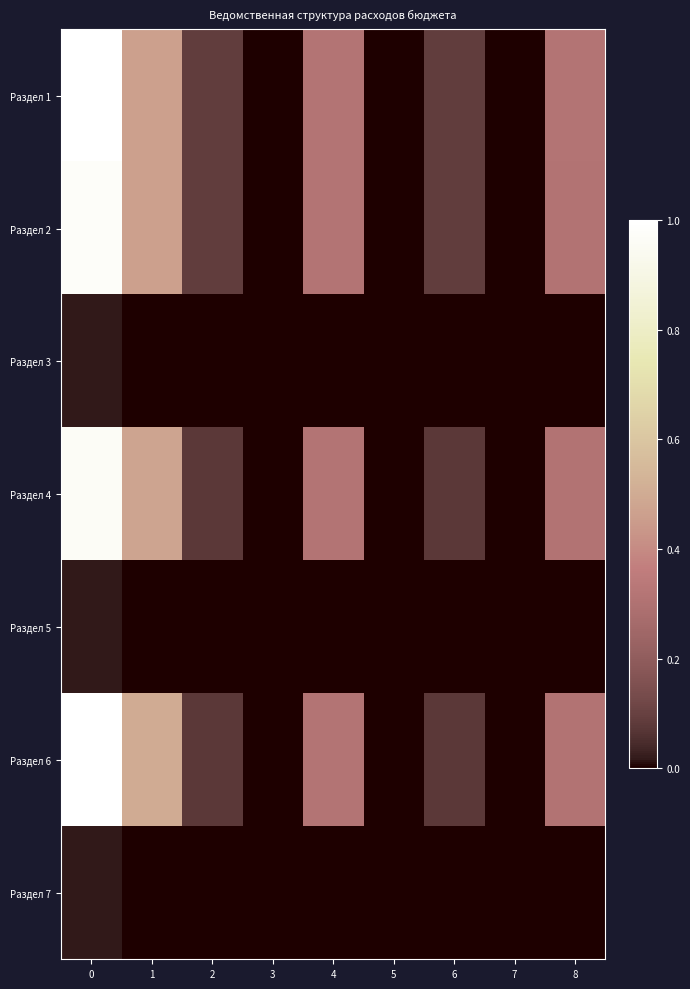

What is the spread (max minus min) of values at 8?

0.3